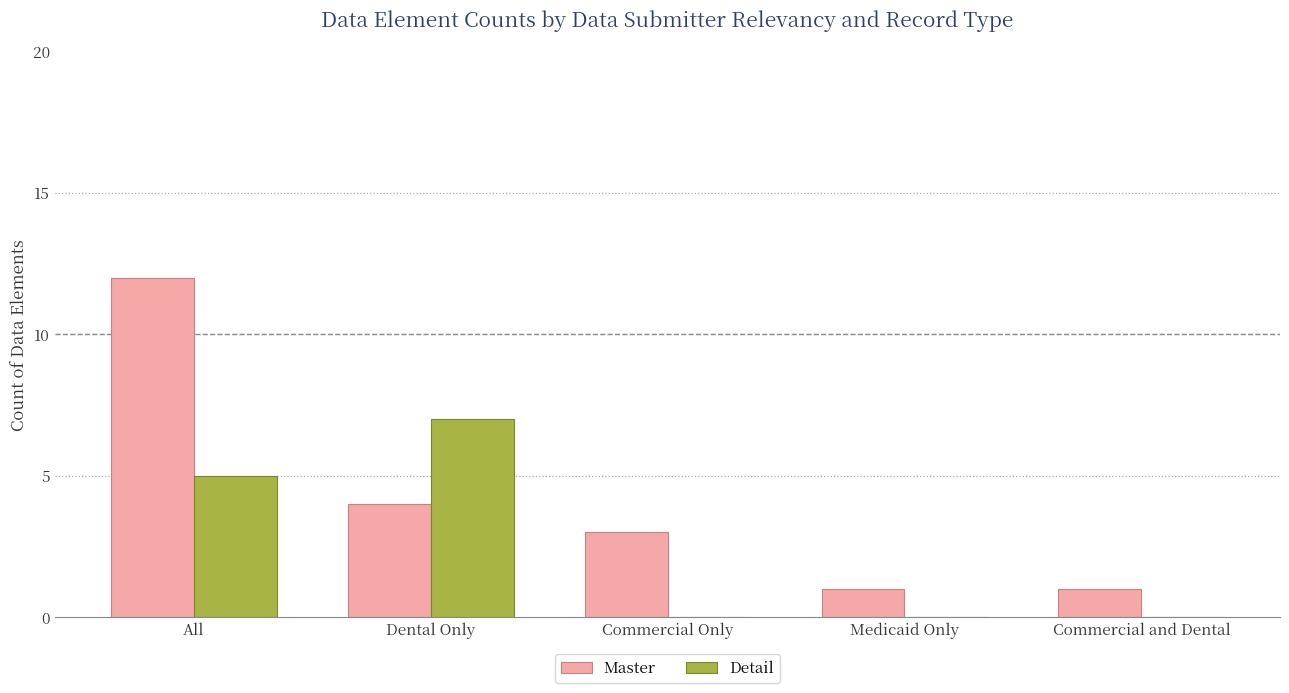

What is the maximum value for Detail?

7